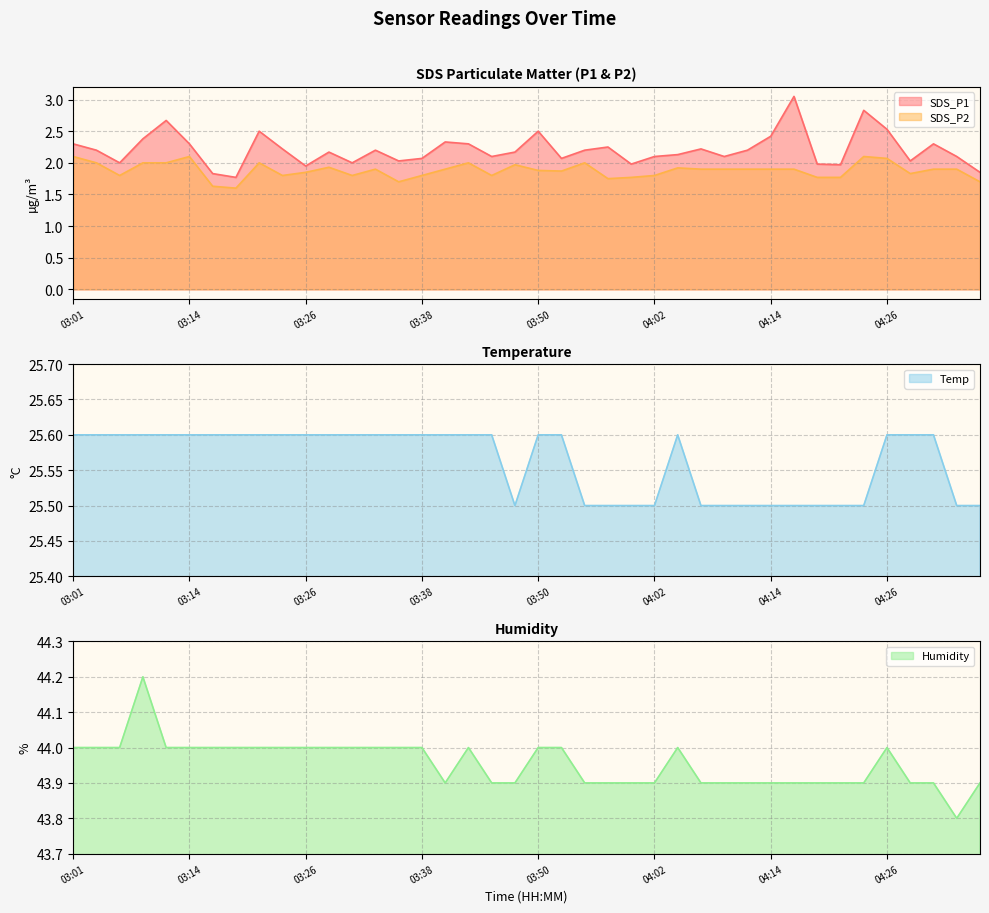

Reading left to right, list all the values displayed in this chart.

SDS_P1: 2.3	2.2	2.0	2.4	2.7	2.3	1.8	1.8	2.5	2.2	1.9	2.2	2.0	2.2	2.0	2.1	2.3	2.3	2.1	2.2	2.5	2.1	2.2	2.2	2.0	2.1	2.1	2.2	2.1	2.2	2.4	3.0	2.0	2.0	2.8	2.5	2.0	2.3	2.1	1.9
SDS_P2: 2.1	2.0	1.8	2.0	2.0	2.1	1.6	1.6	2.0	1.8	1.9	1.9	1.8	1.9	1.7	1.8	1.9	2.0	1.8	2.0	1.9	1.9	2.0	1.8	1.8	1.8	1.9	1.9	1.9	1.9	1.9	1.9	1.8	1.8	2.1	2.1	1.8	1.9	1.9	1.7
Temp: 25.6	25.6	25.6	25.6	25.6	25.6	25.6	25.6	25.6	25.6	25.6	25.6	25.6	25.6	25.6	25.6	25.6	25.6	25.6	25.5	25.6	25.6	25.5	25.5	25.5	25.5	25.6	25.5	25.5	25.5	25.5	25.5	25.5	25.5	25.5	25.6	25.6	25.6	25.5	25.5
Humidity: 44.0	44.0	44.0	44.2	44.0	44.0	44.0	44.0	44.0	44.0	44.0	44.0	44.0	44.0	44.0	44.0	43.9	44.0	43.9	43.9	44.0	44.0	43.9	43.9	43.9	43.9	44.0	43.9	43.9	43.9	43.9	43.9	43.9	43.9	43.9	44.0	43.9	43.9	43.8	43.9